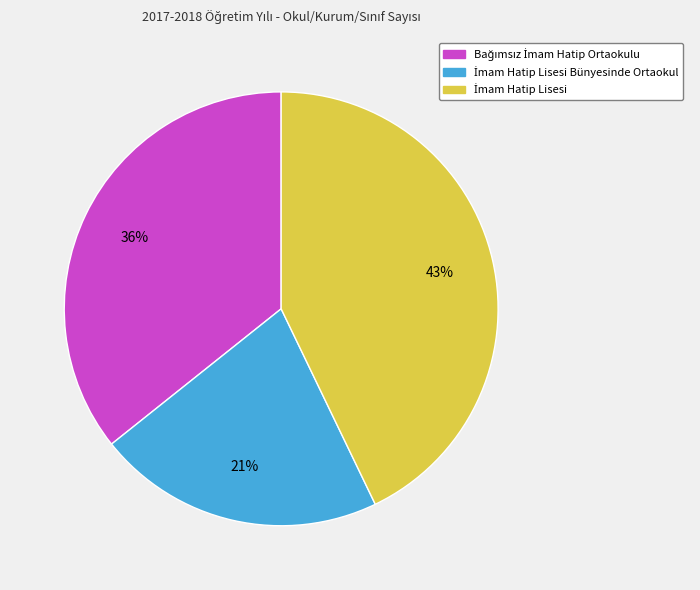

Is there a majority slice in this chart?

No